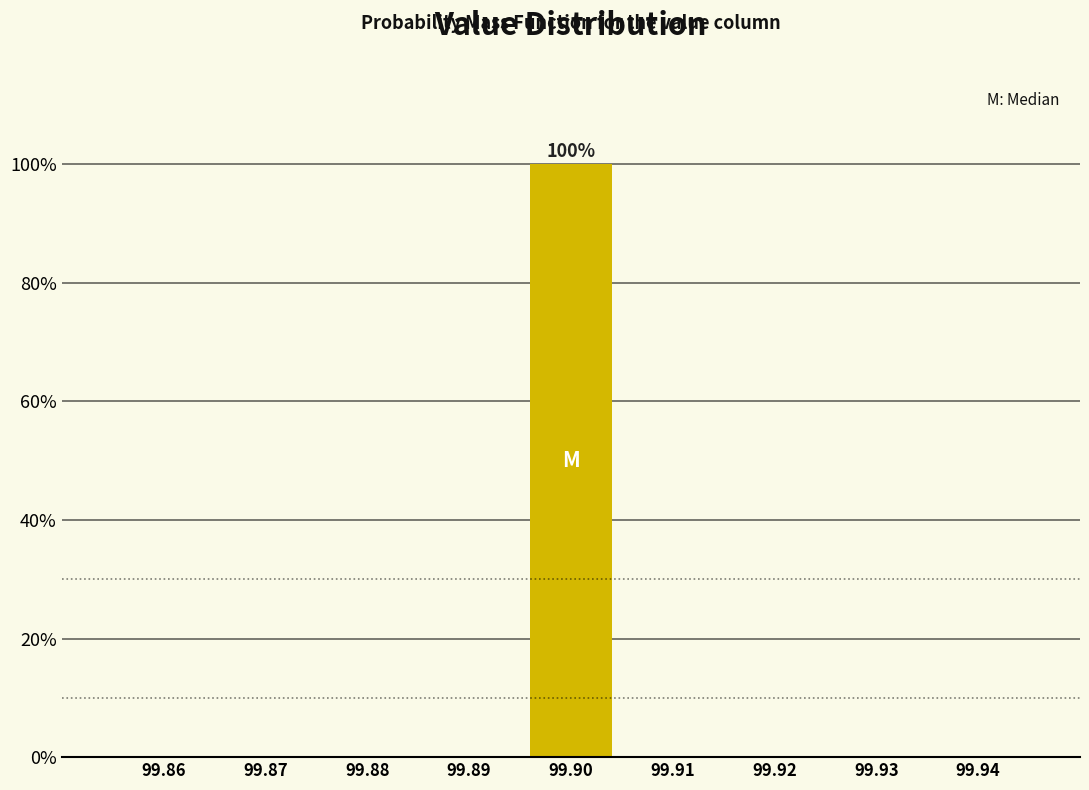

Reading left to right, what are all the values shown in this chart?

99.86=0	99.87=0	99.88=0	99.89=0	99.90=100	99.91=0	99.92=0	99.93=0	99.94=0